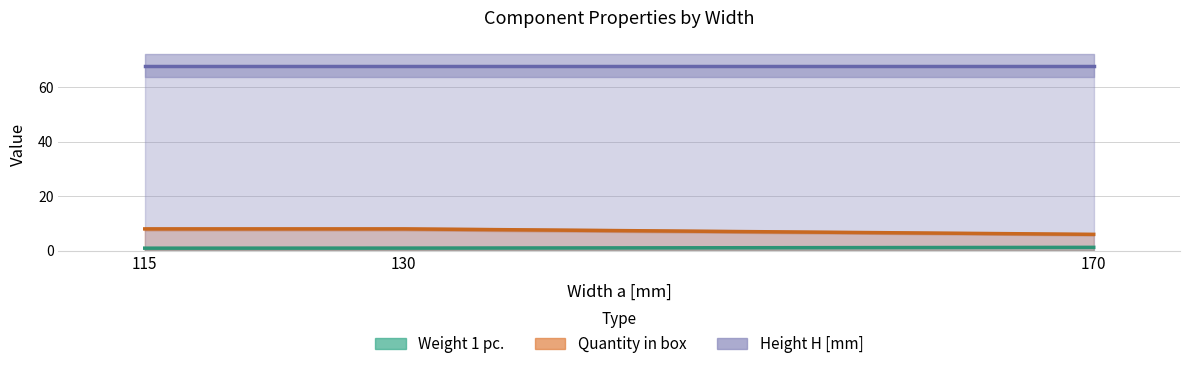

Reading right to left, transcribe all the data shown in this chart.

Weight 1 pc.: 1.2	0.9	0.9
Quantity in box: 6.0	8.0	8.0